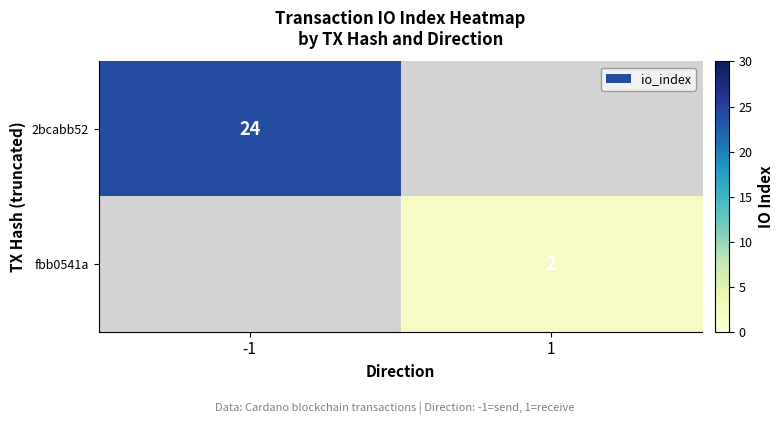

True or false: fbb0541a has a value of 4 at 1.

False